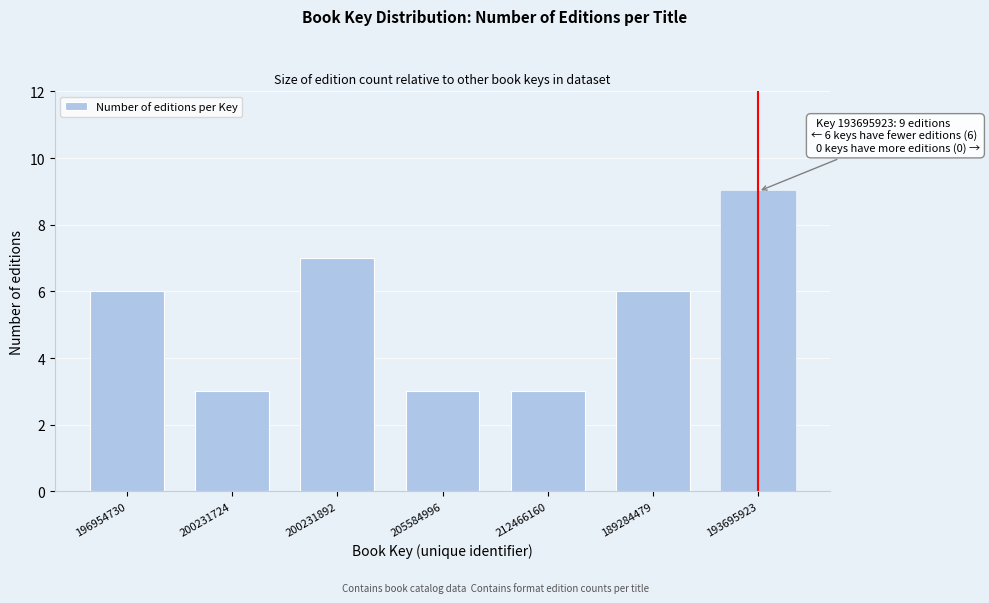

Reading left to right, transcribe all the data shown in this chart.

6	3	7	3	3	6	9